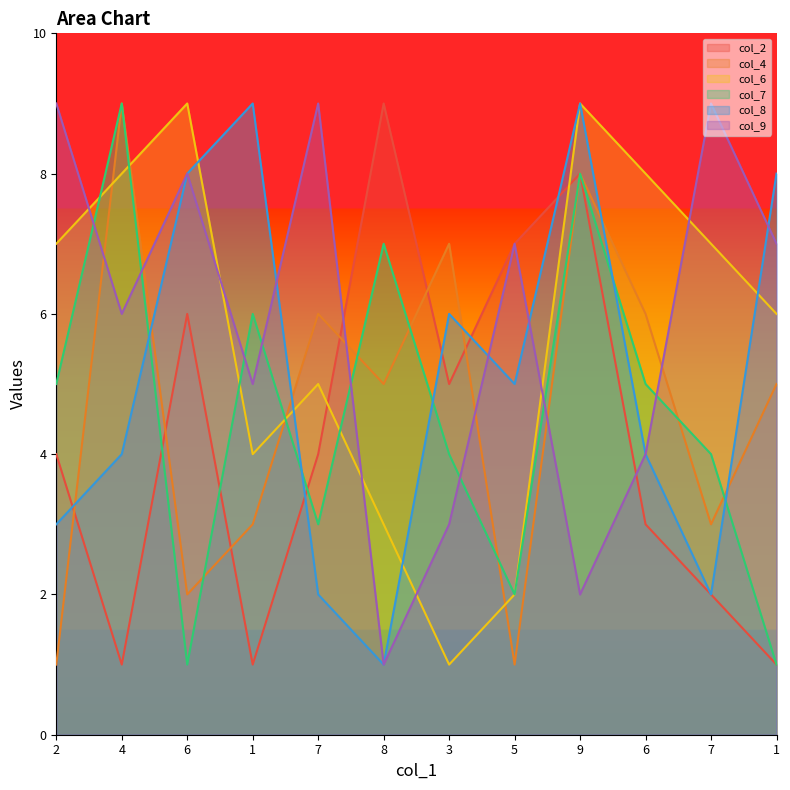

True or false: col_2 and col_9 cross at least once.

True